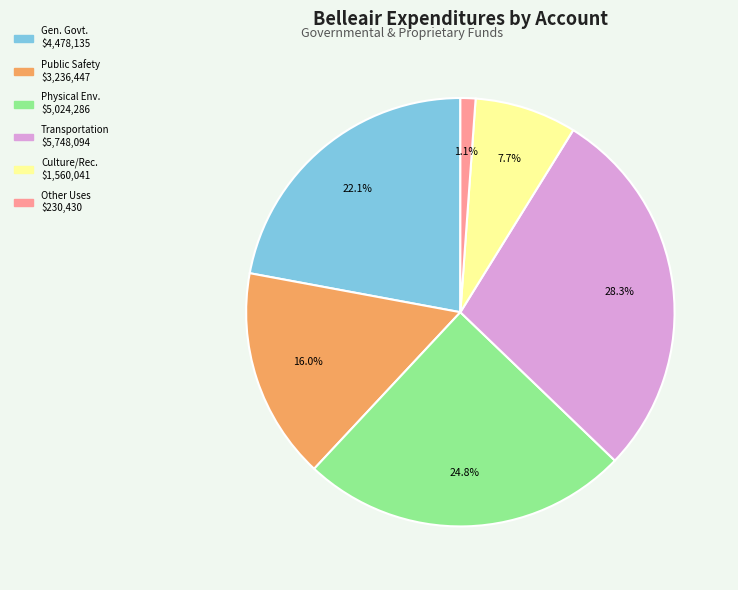

How many segments does this pie chart have?

6